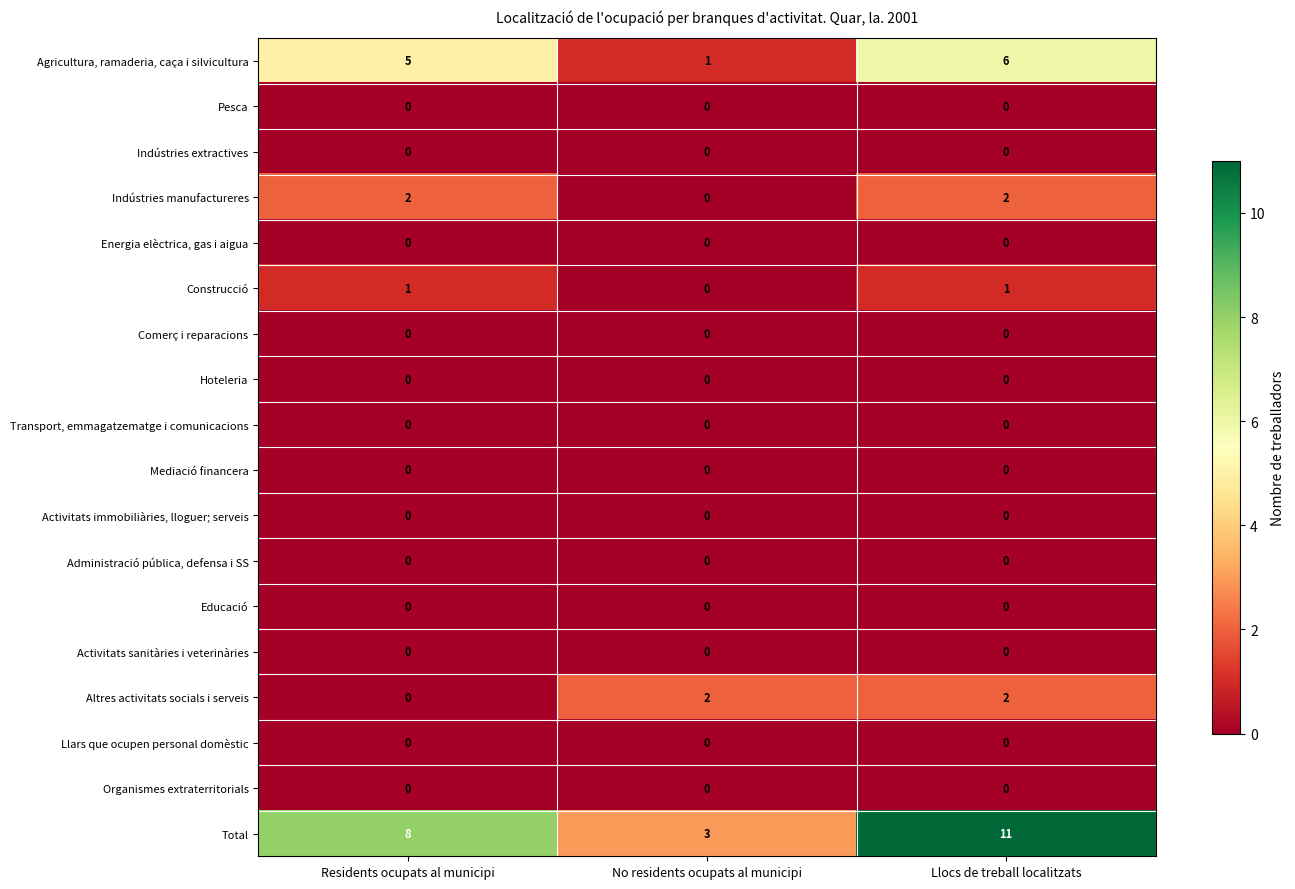

At which category does the chart reach its peak across all series?

Llocs de treball localitzats